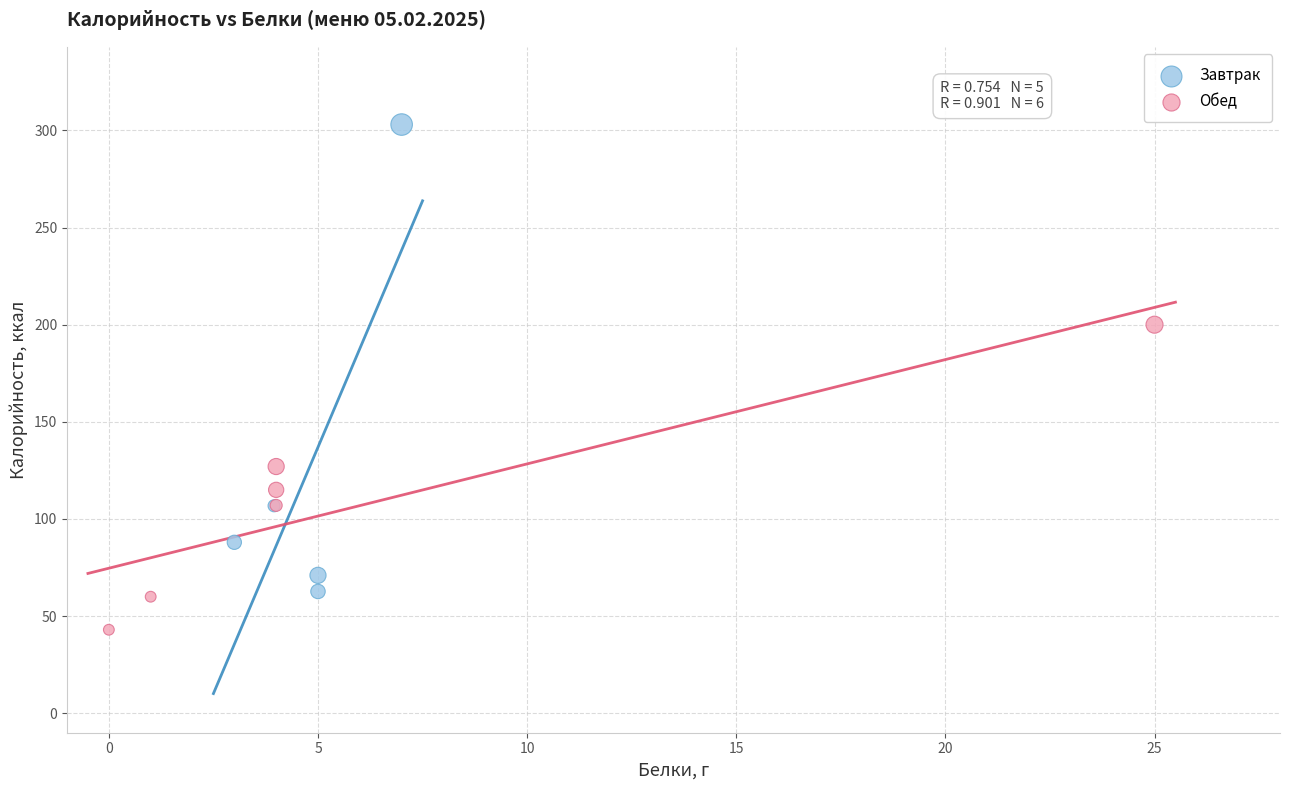

Which series has the widest spread of Y values?

Завтрак